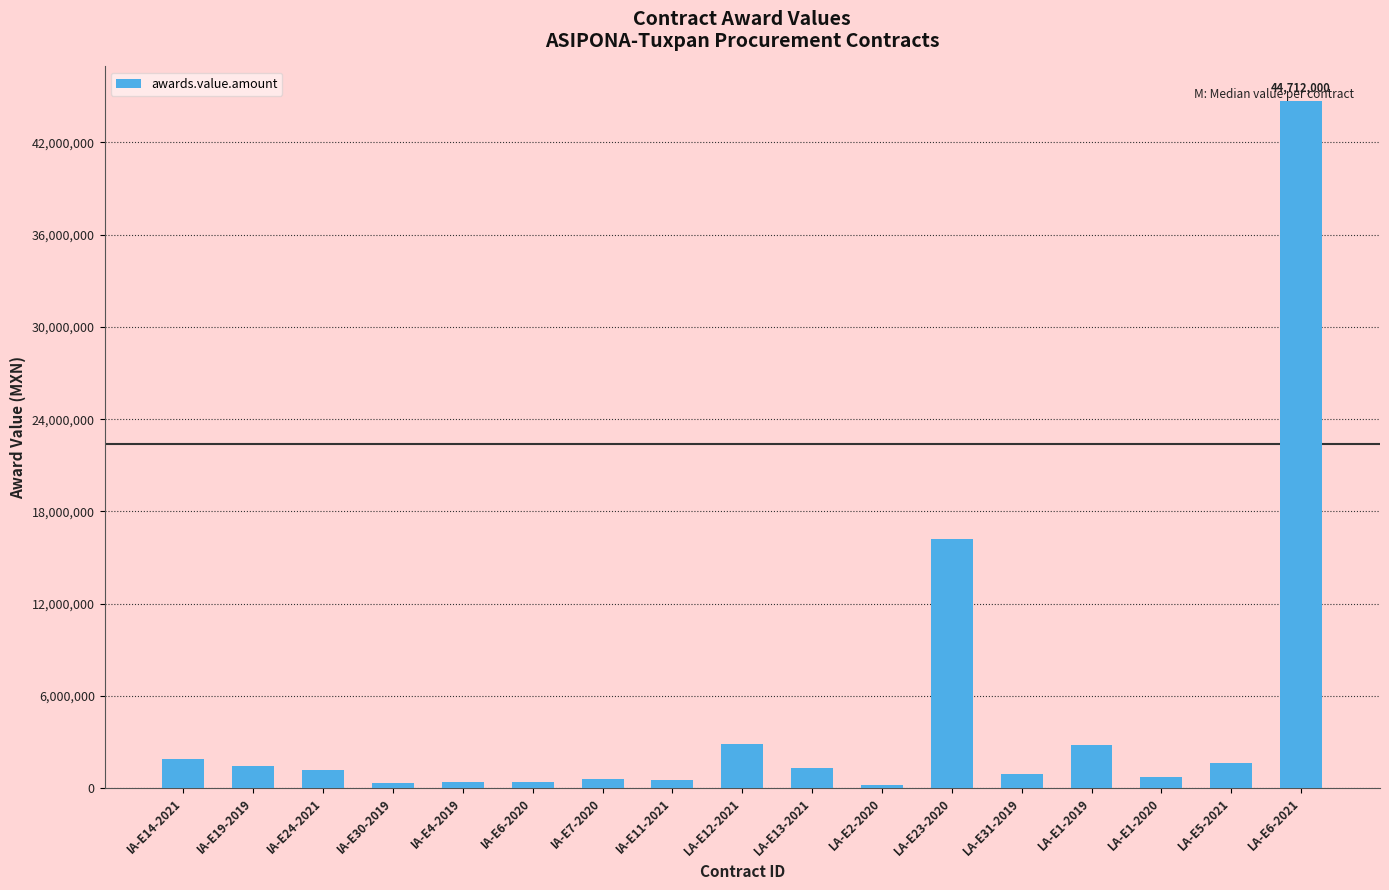

What is the sum of the values at LA-E23-2020 and IA-E30-2019?

16514171.3